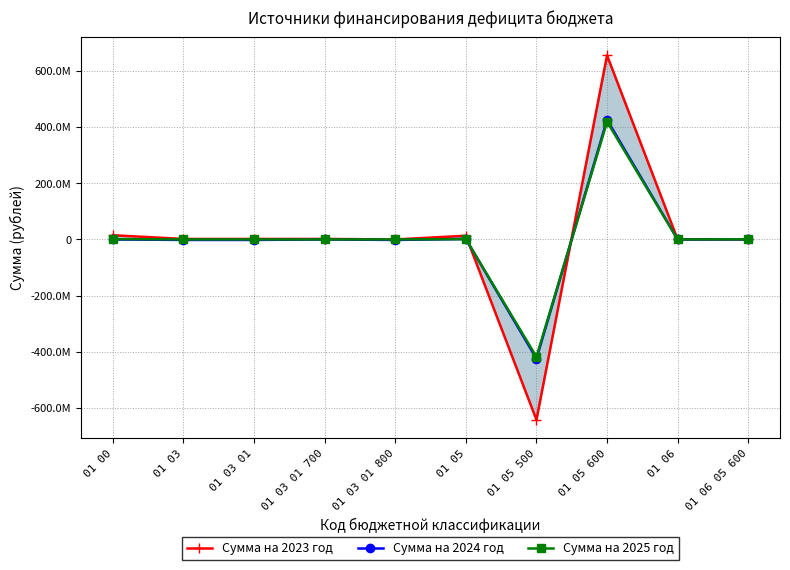

What is the sum of the Сумма на 2024 год values at 01 03 01 800 and 01 05 500?

-425765540